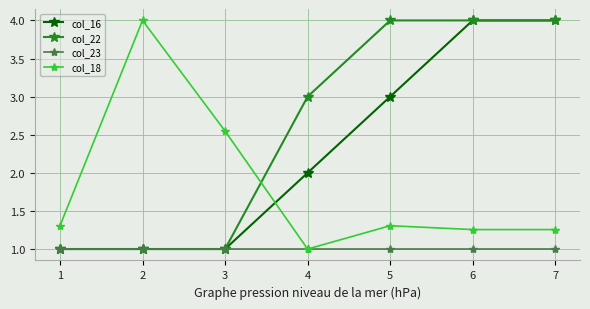

The value of col_18 at 7 is 1.3. True or false?

True